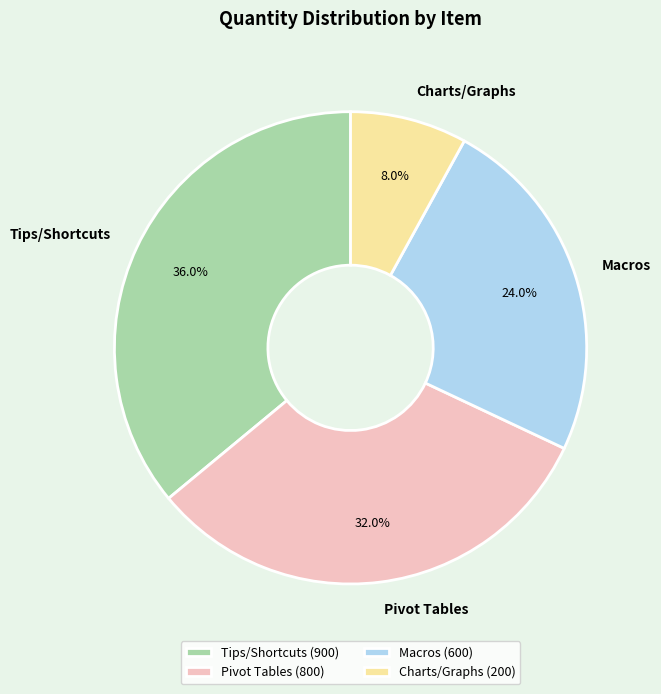

To the nearest percent, what is the combined percentage of Charts/Graphs and Pivot Tables?

40%